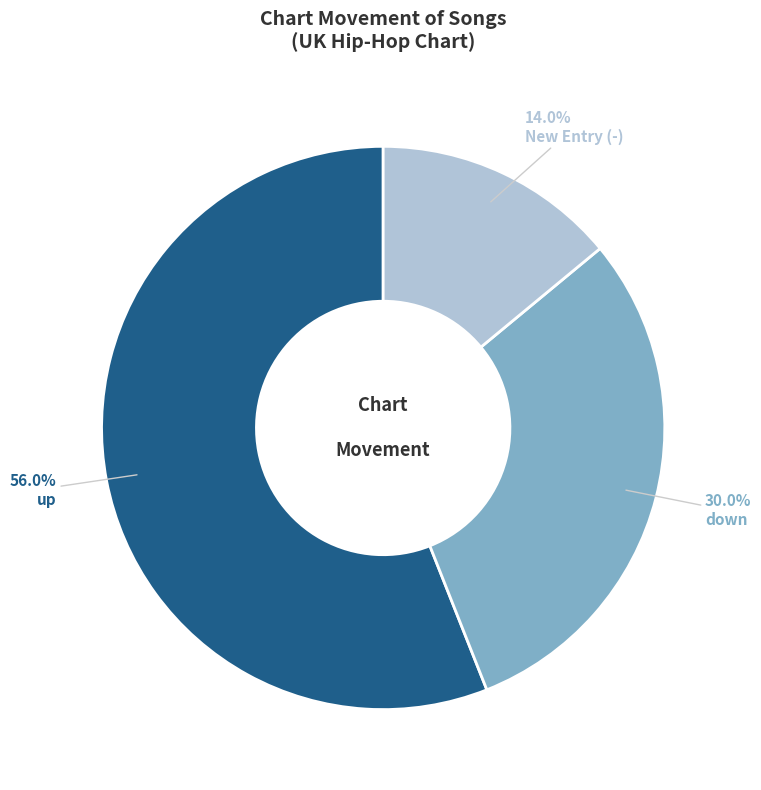

How many slices are in this pie chart?

3